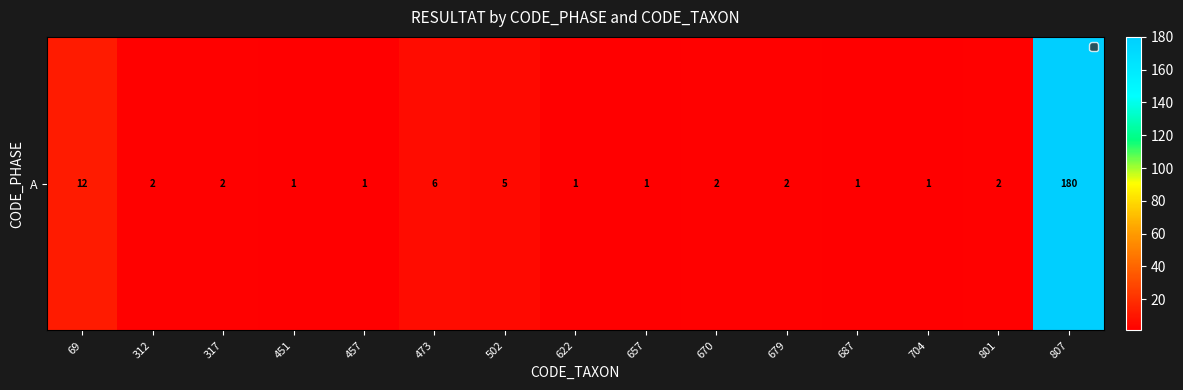

Approximately how many times larger is the value at 801 compared to 317?

1.0